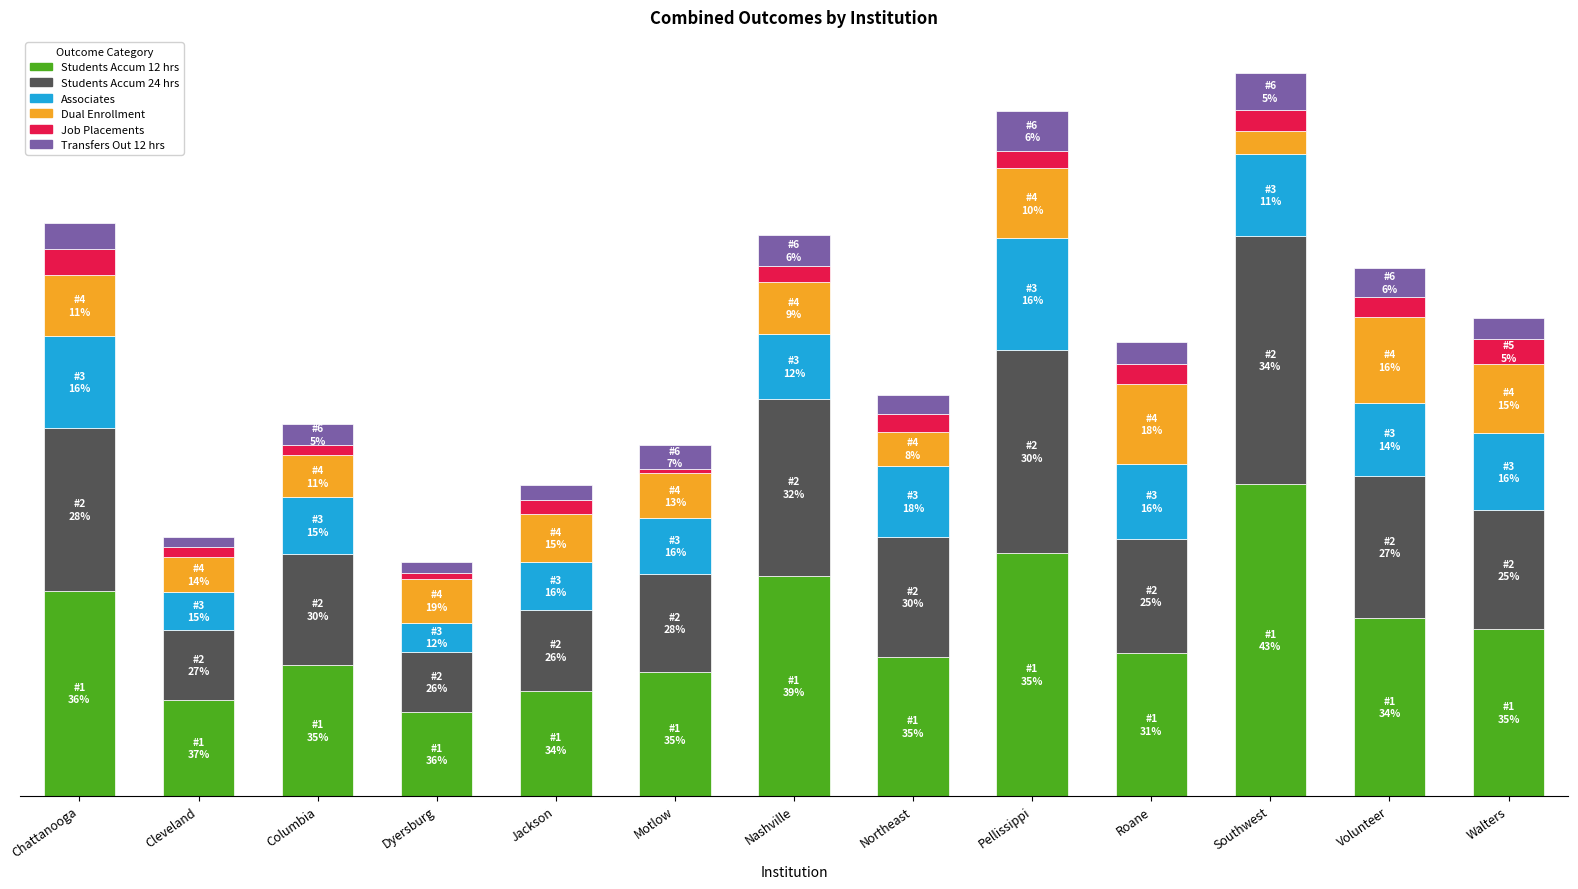

What are all the series names shown in the legend?

Students Accum 12 hrs, Students Accum 24 hrs, Associates, Dual Enrollment, Job Placements, Transfers Out 12 hrs